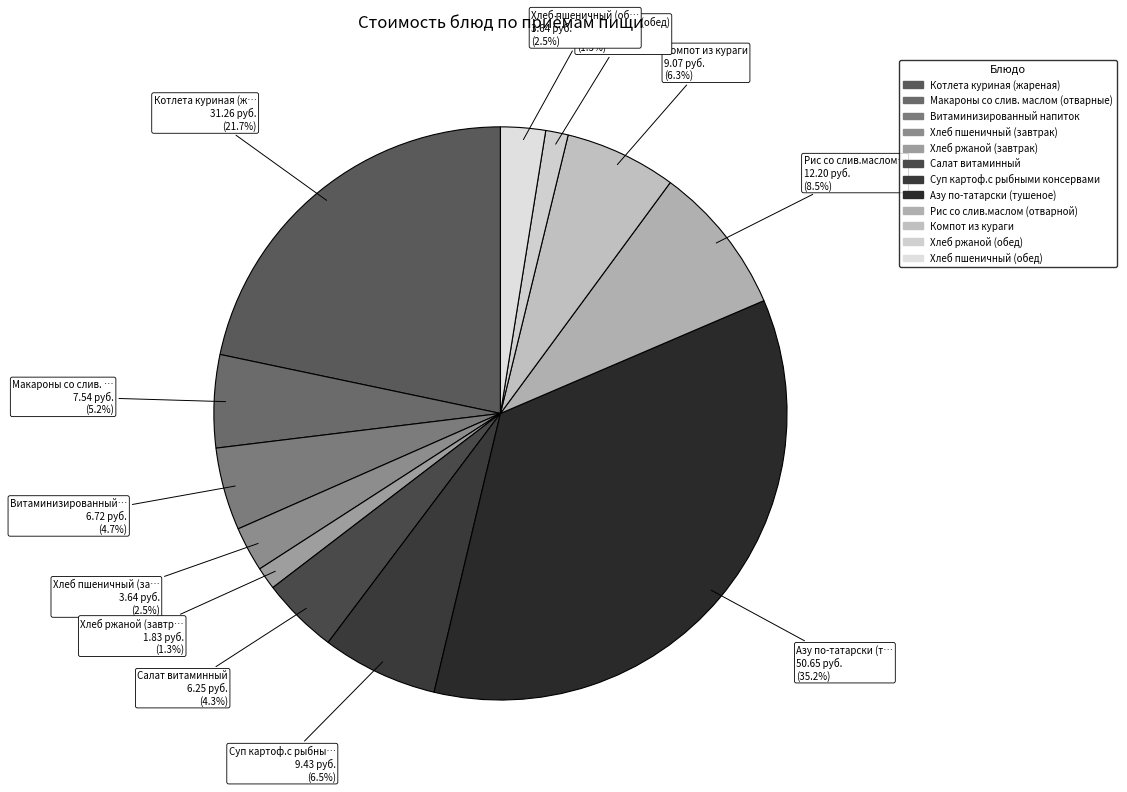

Between Макароны со слив. маслом (отварные) and Салат витаминный, which is larger?

Макароны со слив. маслом (отварные)